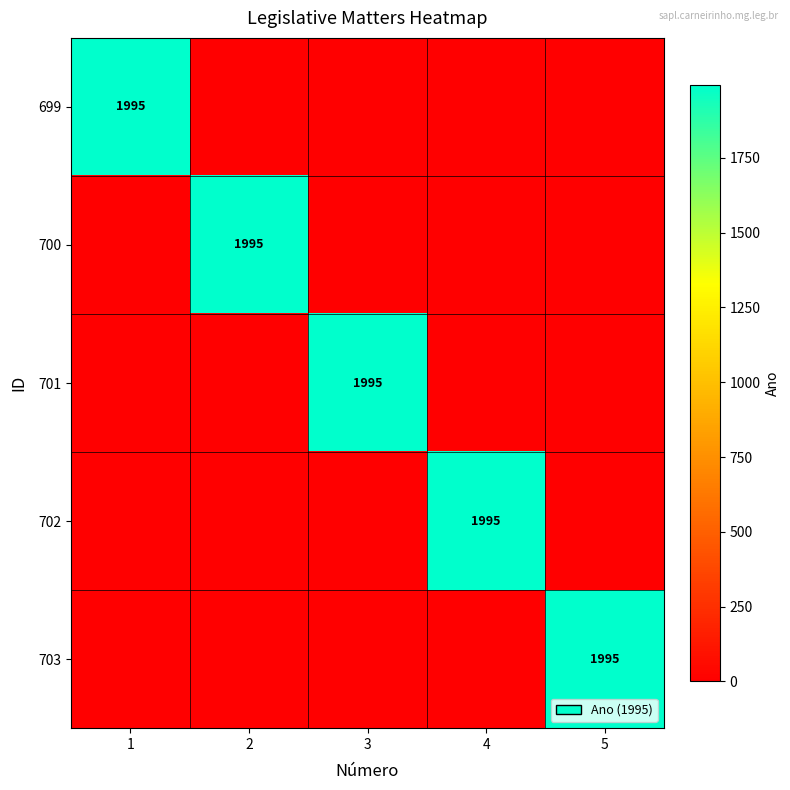

The 701 series shows 1995 at 3. True or false?

True